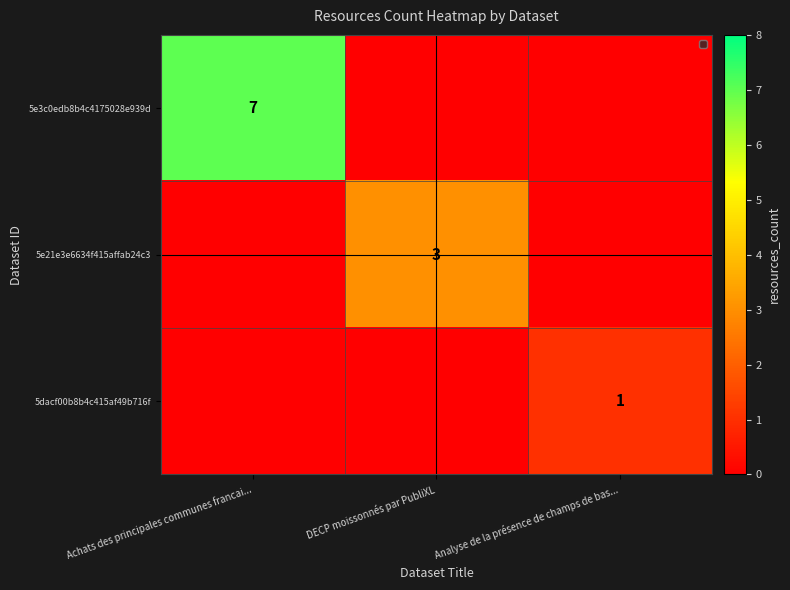

Between DECP moissonnés par PubliXL and Analyse de la présence de champs de bas..., which is larger?

DECP moissonnés par PubliXL